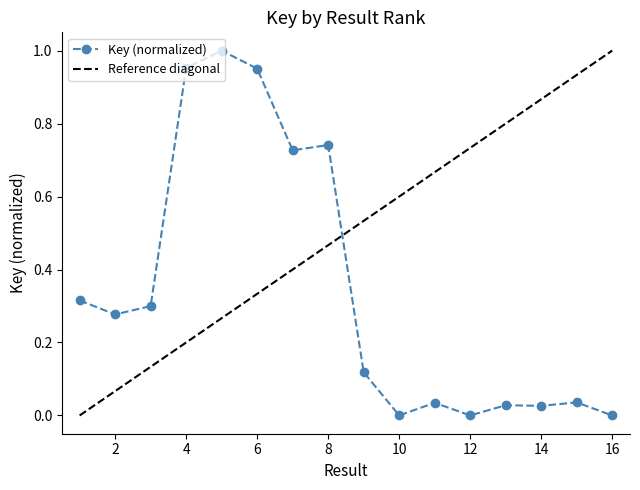

After their last crossing, which series has the higher values: Reference diagonal or Key (normalized)?

Reference diagonal